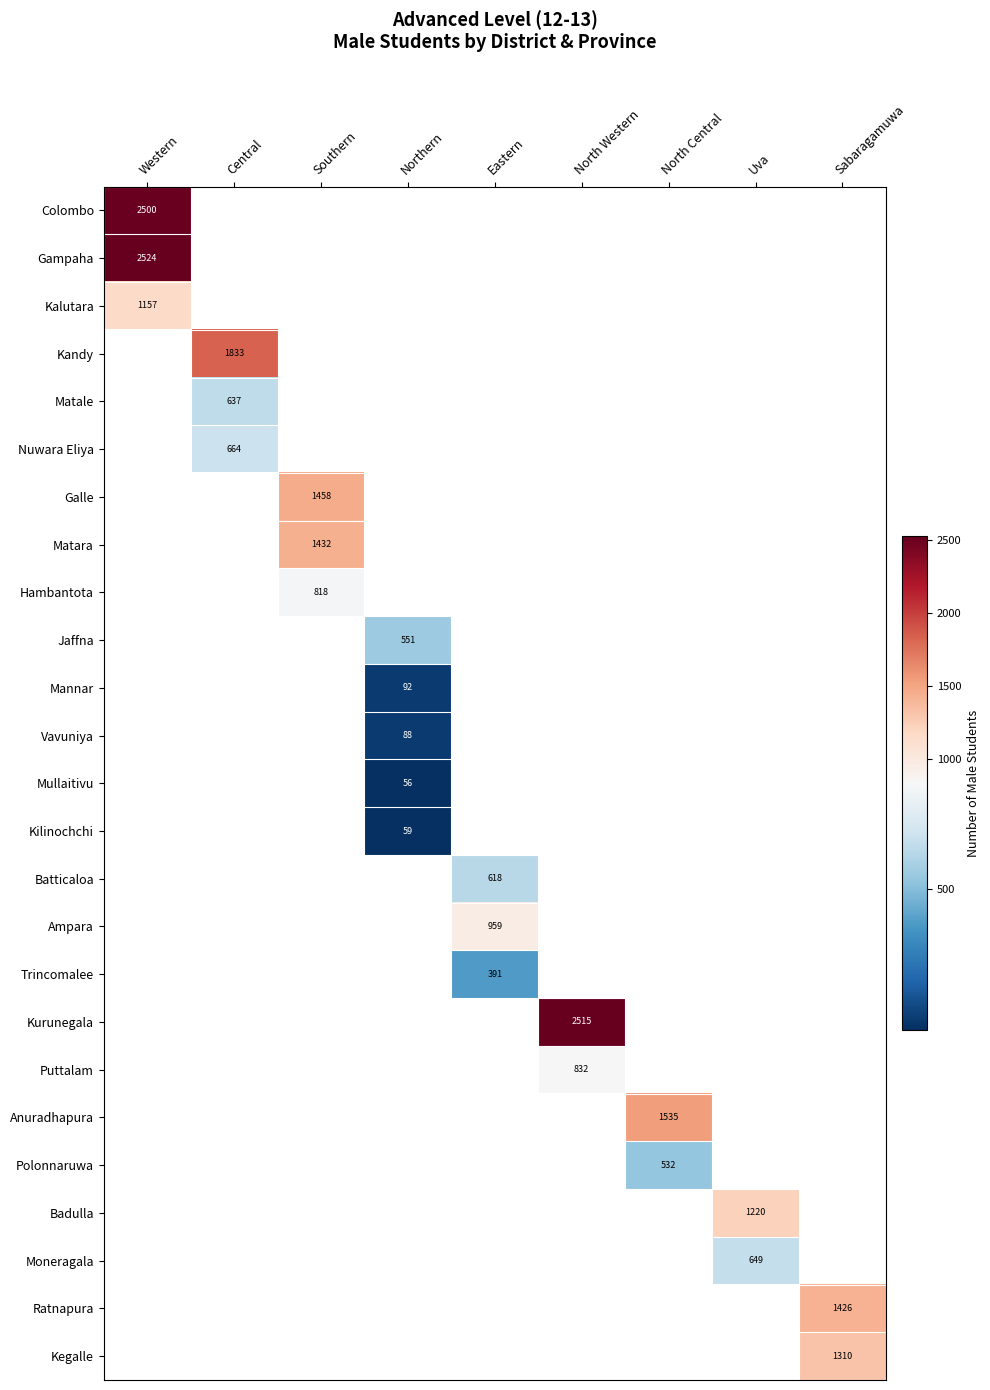

The Matale series shows 637 at Central. True or false?

True